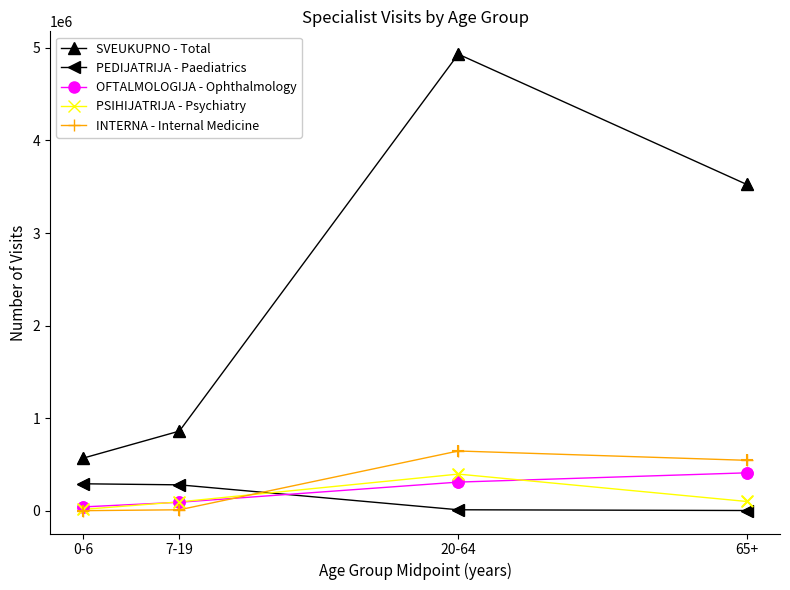

Which series changed the most between 20-64 and 65+?

SVEUKUPNO - Total